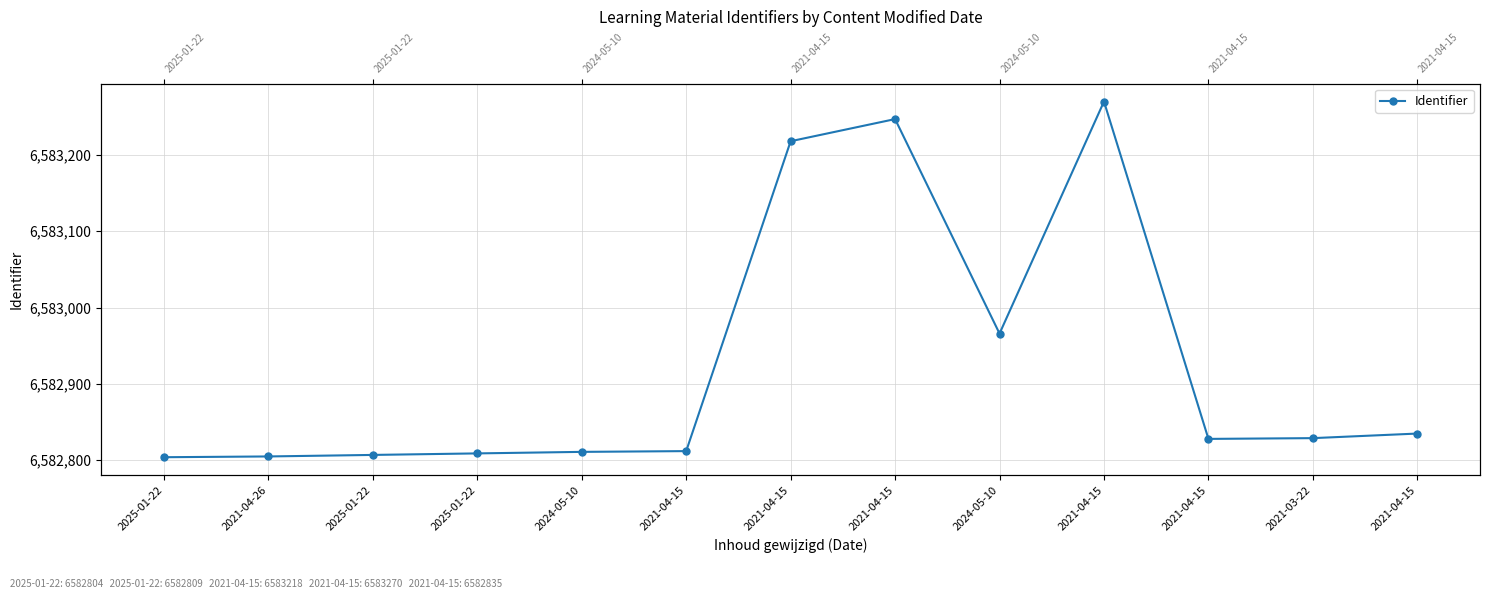

What is the label of the 11th point from the left?

2021-04-15